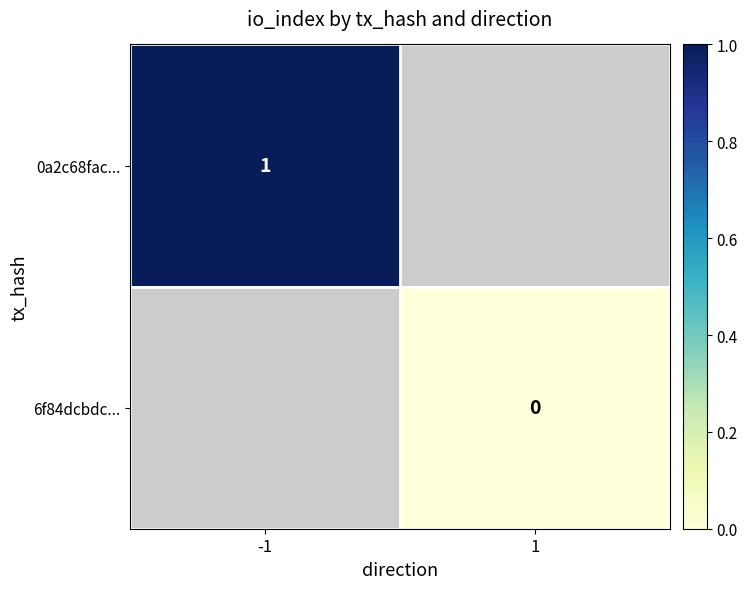

The 0a2c68fac... series shows 1 at -1. True or false?

True